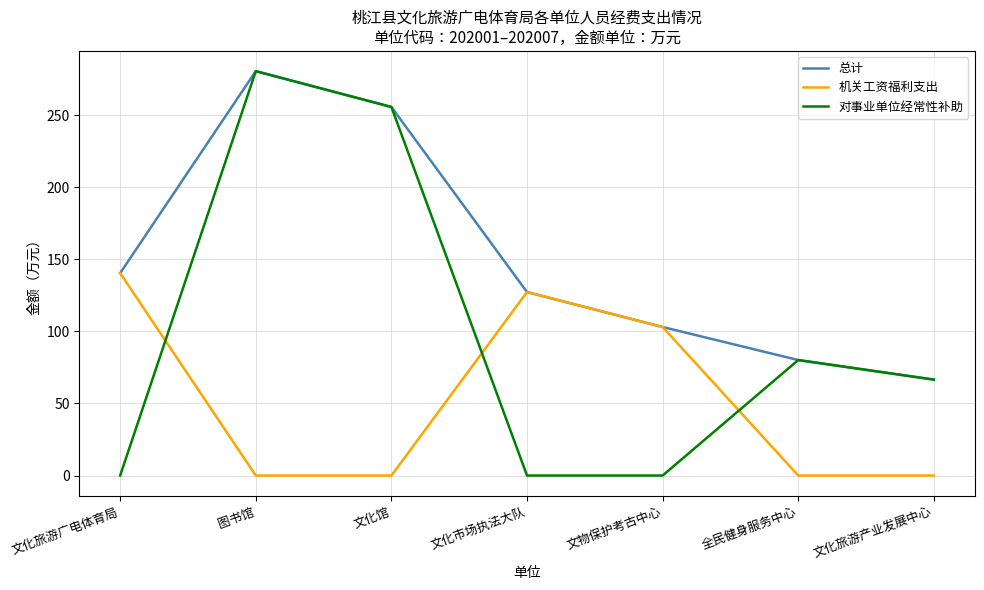

At how many categories does at least one series exceed 6?

7